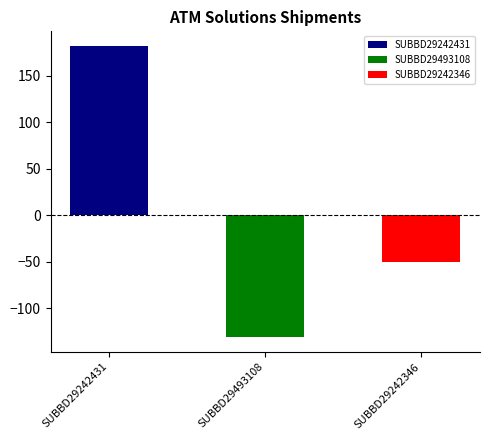

Are the bars horizontal?

No